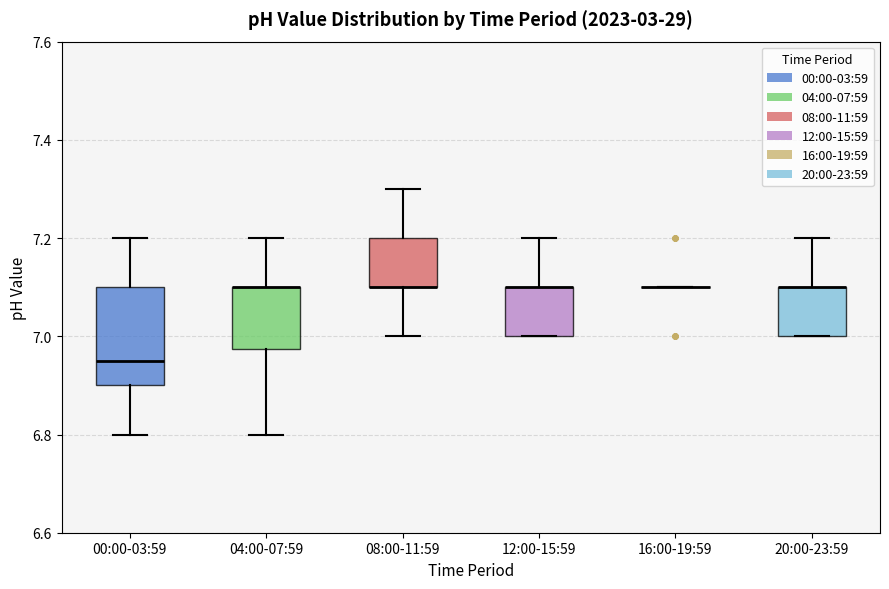

Reading left to right, read every box against the y-axis: the position of its median line, the range the box covers, and the ends of its whiskers. The values are not printed on the chart, so give them approximately, as read against the axis.

00:00-03:59: median 6.96, box 6.90 to 7.10, whiskers 6.80 to 7.20
04:00-07:59: median 7.10 (drawn on the box's upper edge), box 6.98 to 7.10, whiskers 6.80 to 7.20
08:00-11:59: median 7.10 (drawn on the box's lower edge), box 7.10 to 7.20, whiskers 7.00 to 7.30
12:00-15:59: median 7.10 (drawn on the box's upper edge), box 7.00 to 7.10, whiskers 7.00 to 7.20
16:00-19:59: box collapsed to a line at 7.10, whiskers 7.10 to 7.10
20:00-23:59: median 7.10 (drawn on the box's upper edge), box 7.00 to 7.10, whiskers 7.00 to 7.20